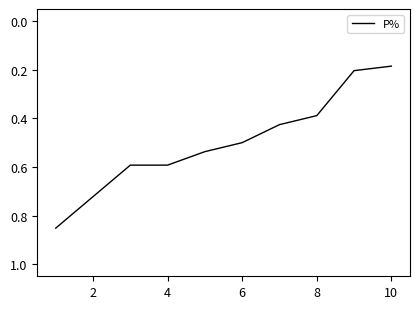

True or false: there are more than 2 points higher than both neighbors.

False